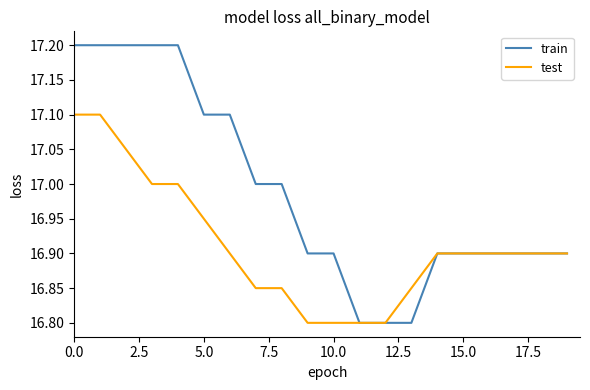

Which series has the largest range (max minus min)?

train